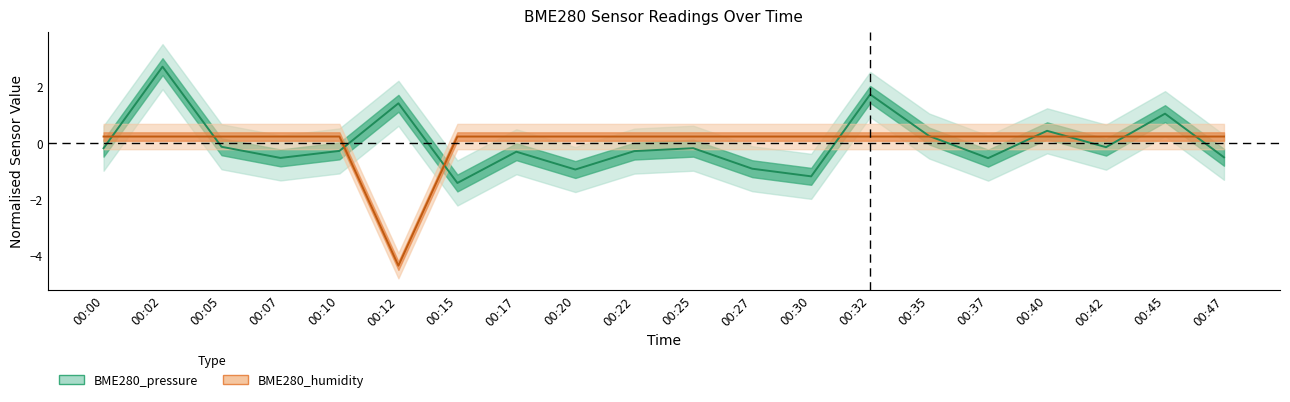

Is the value of BME280_pressure at 00:32 greater than the value of BME280_humidity at 00:35?

Yes